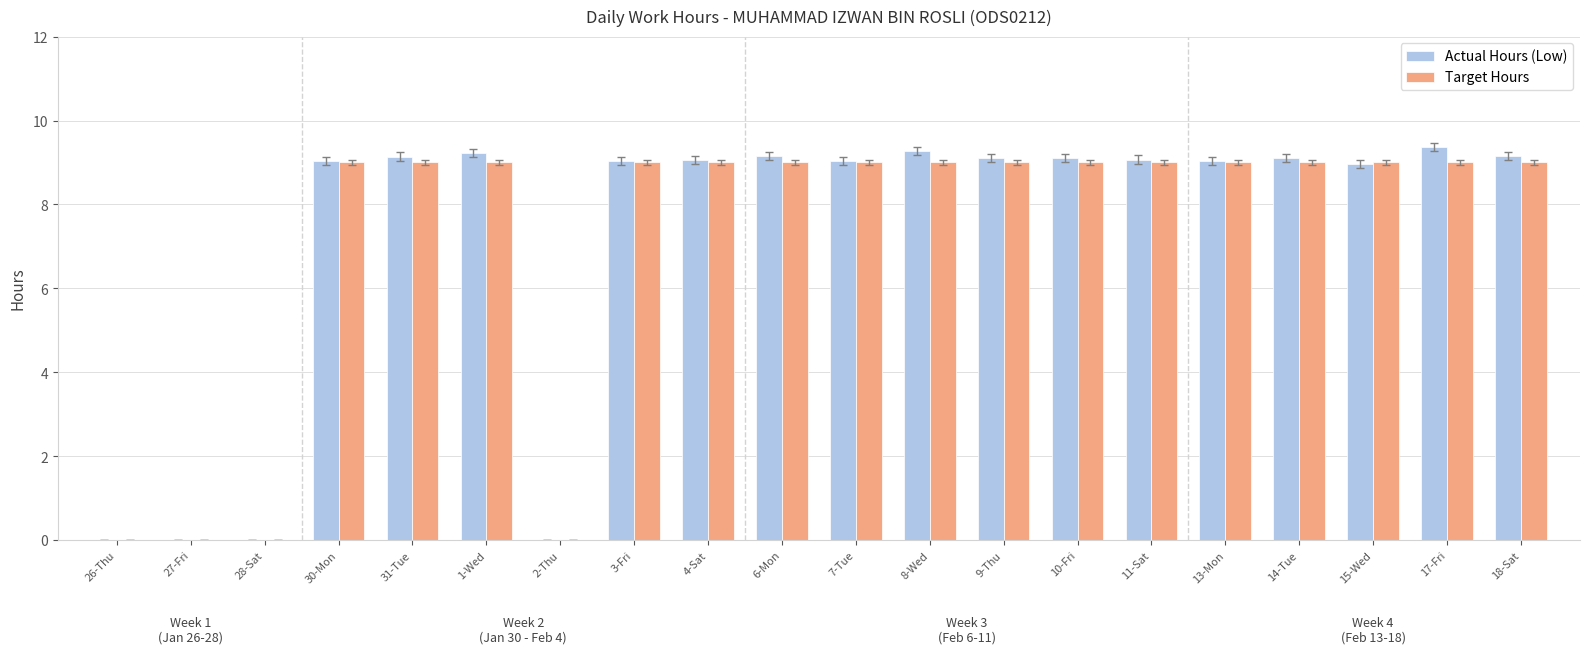

What is the total value across all series at 30-Mon?

18.0